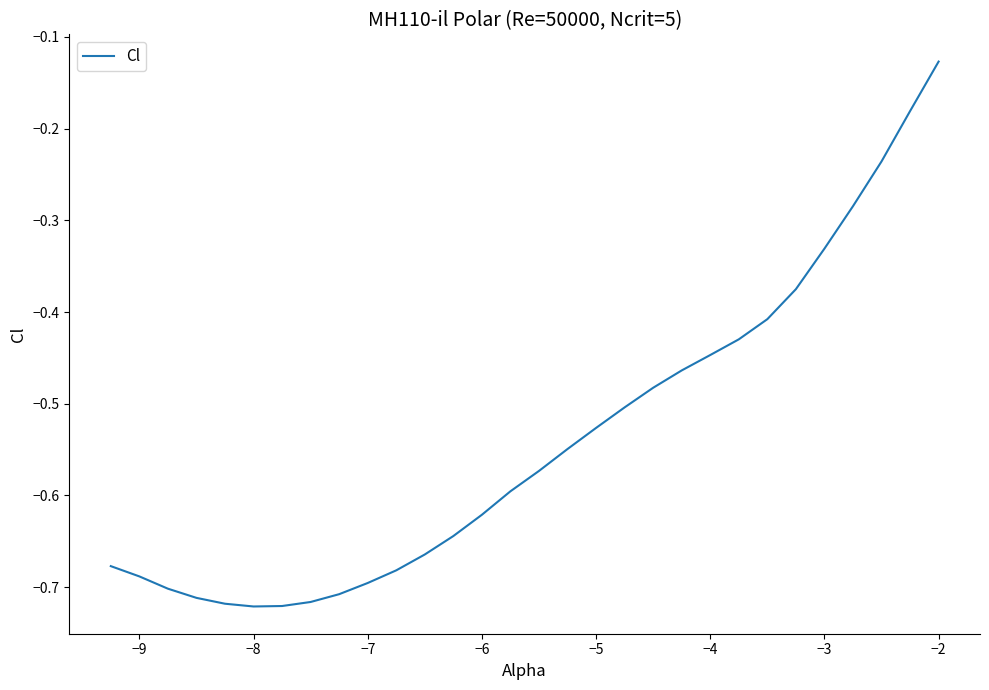

What is the difference between the maximum and minimum values?

0.6